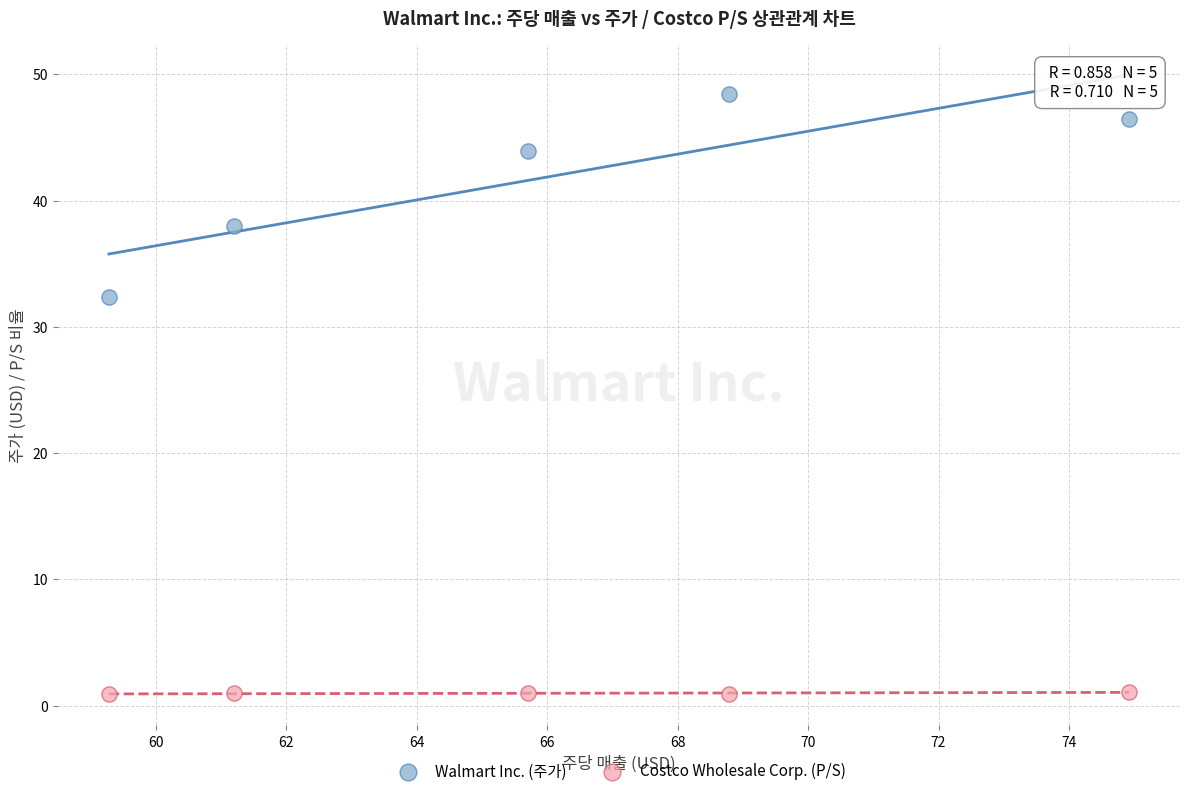

Which series reaches the maximum Y coordinate?

Walmart Inc. (주가)